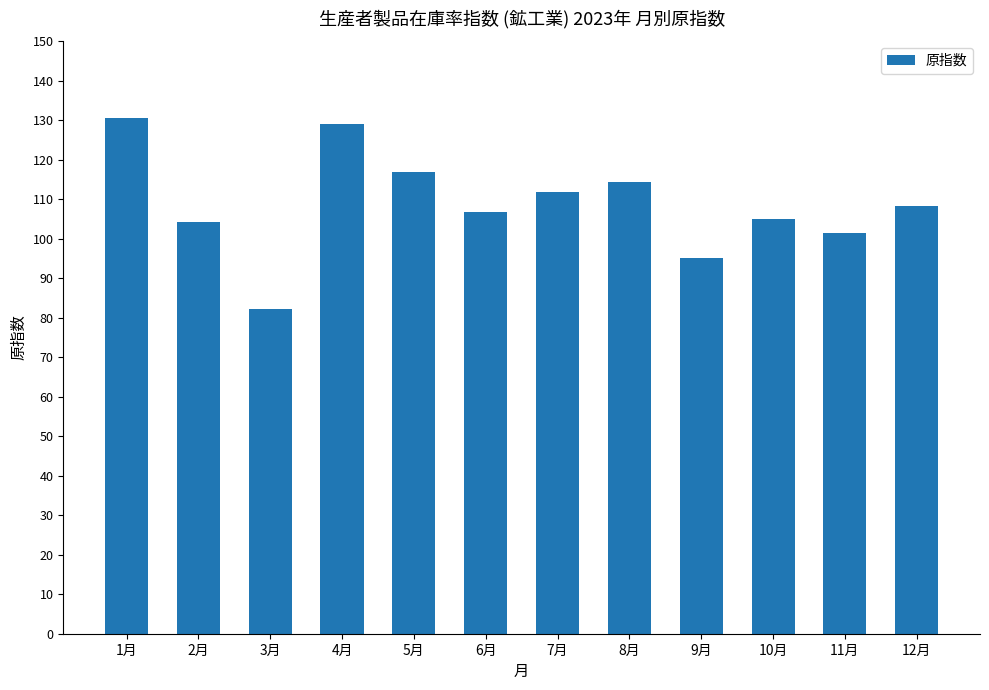

Between 12月 and 4月, which is larger?

4月